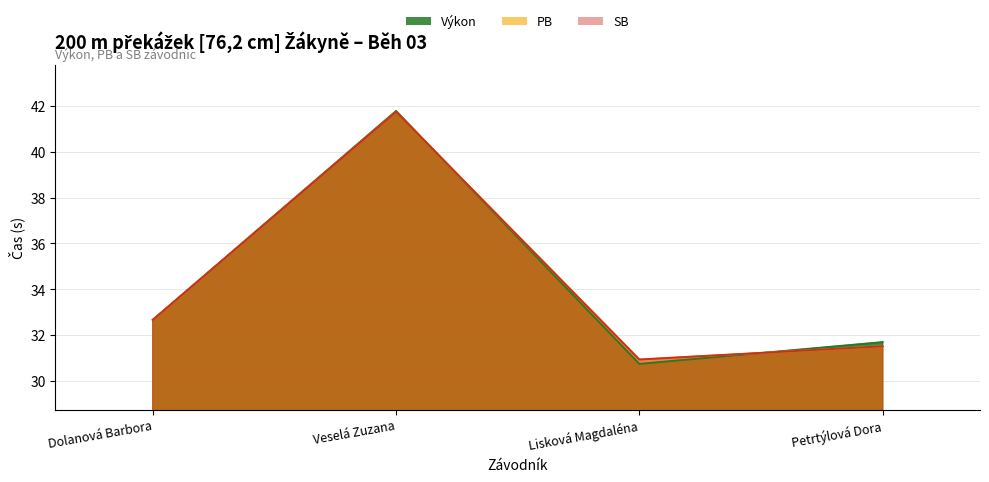

What is the value of the SB point at the 2nd from the left?

41.7